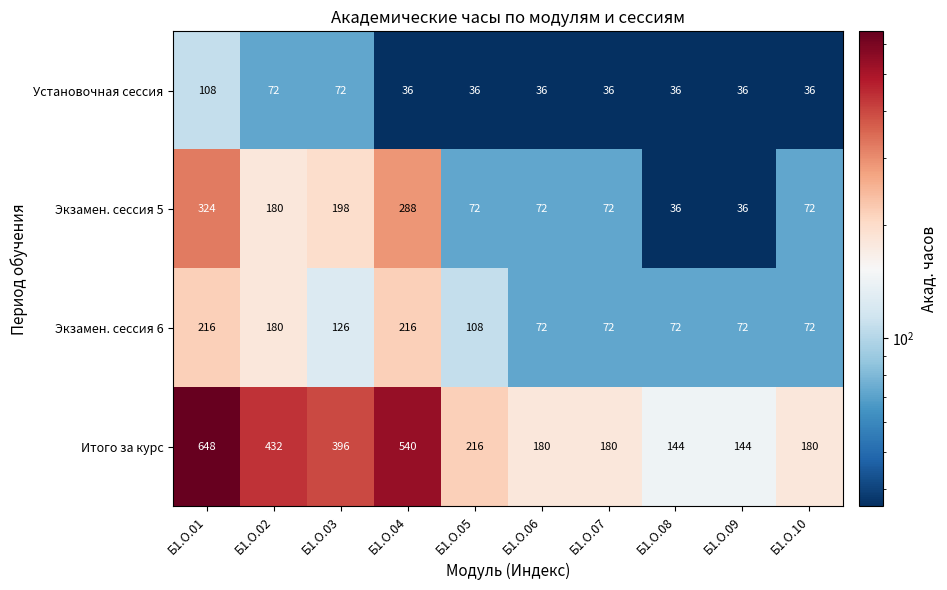

What is the spread (max minus min) of values at Б1.О.06?

144